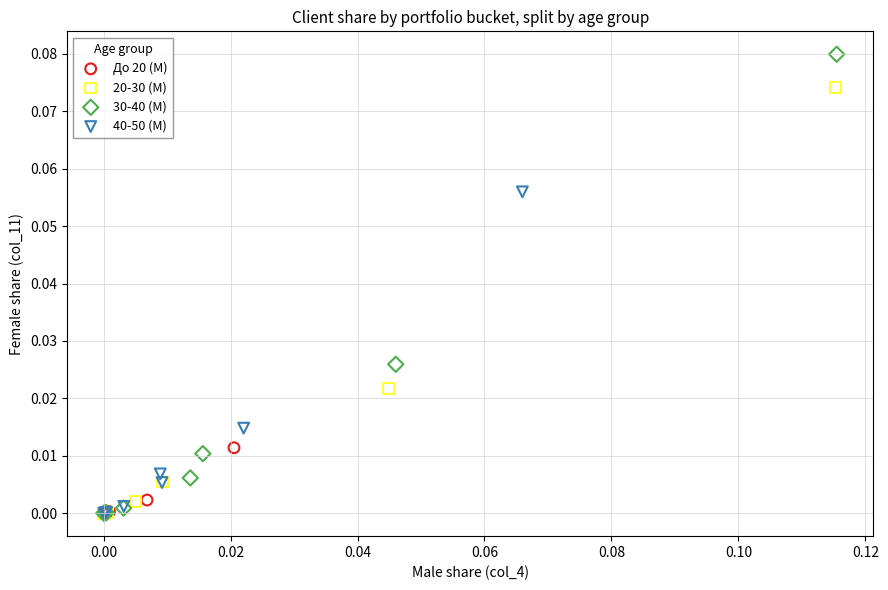

What are all the series names shown in the legend?

До 20 (М), 20-30 (М), 30-40 (М), 40-50 (М)